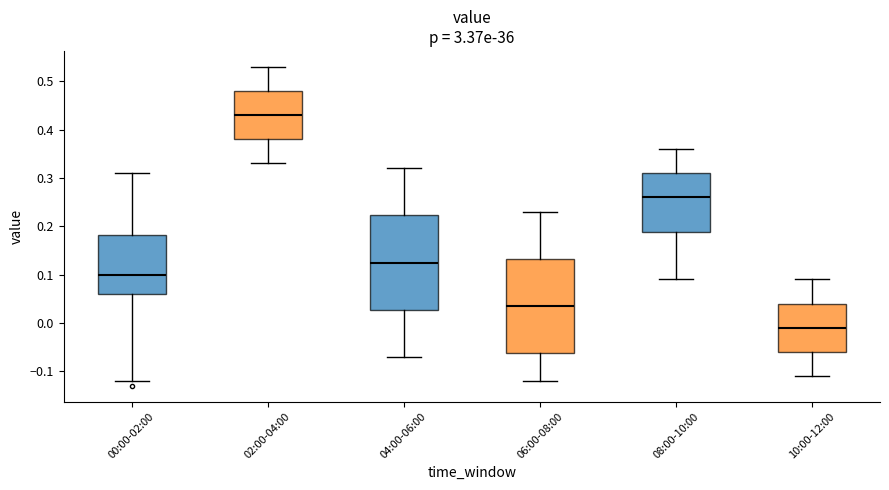

Where is the lower edge of the box for 04:00-06:00 on the y-axis? The values are not printed on the chart, so give them approximately, as read against the axis.

0.03